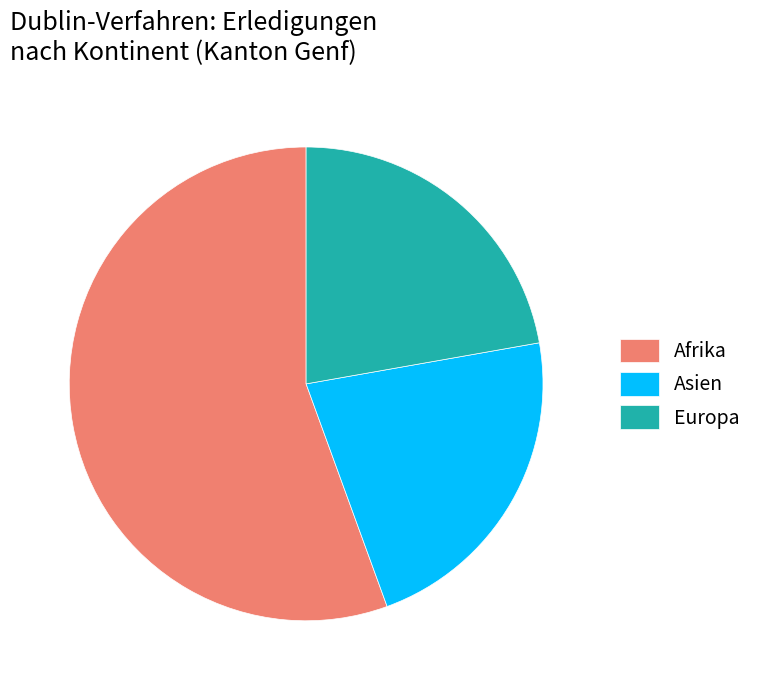

Which category has the biggest portion of the pie?

Afrika